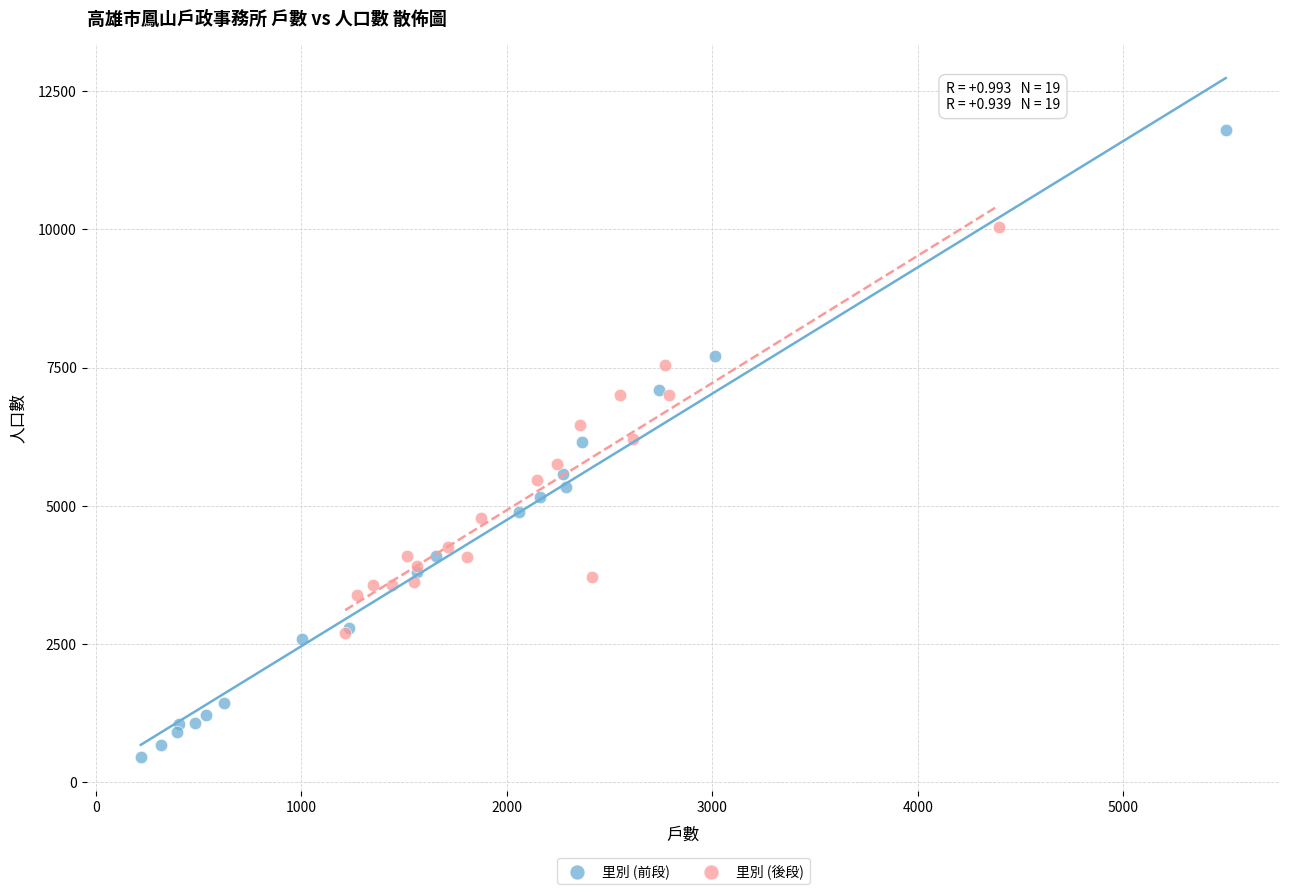

Which series reaches the minimum Y coordinate?

里別 (前段)